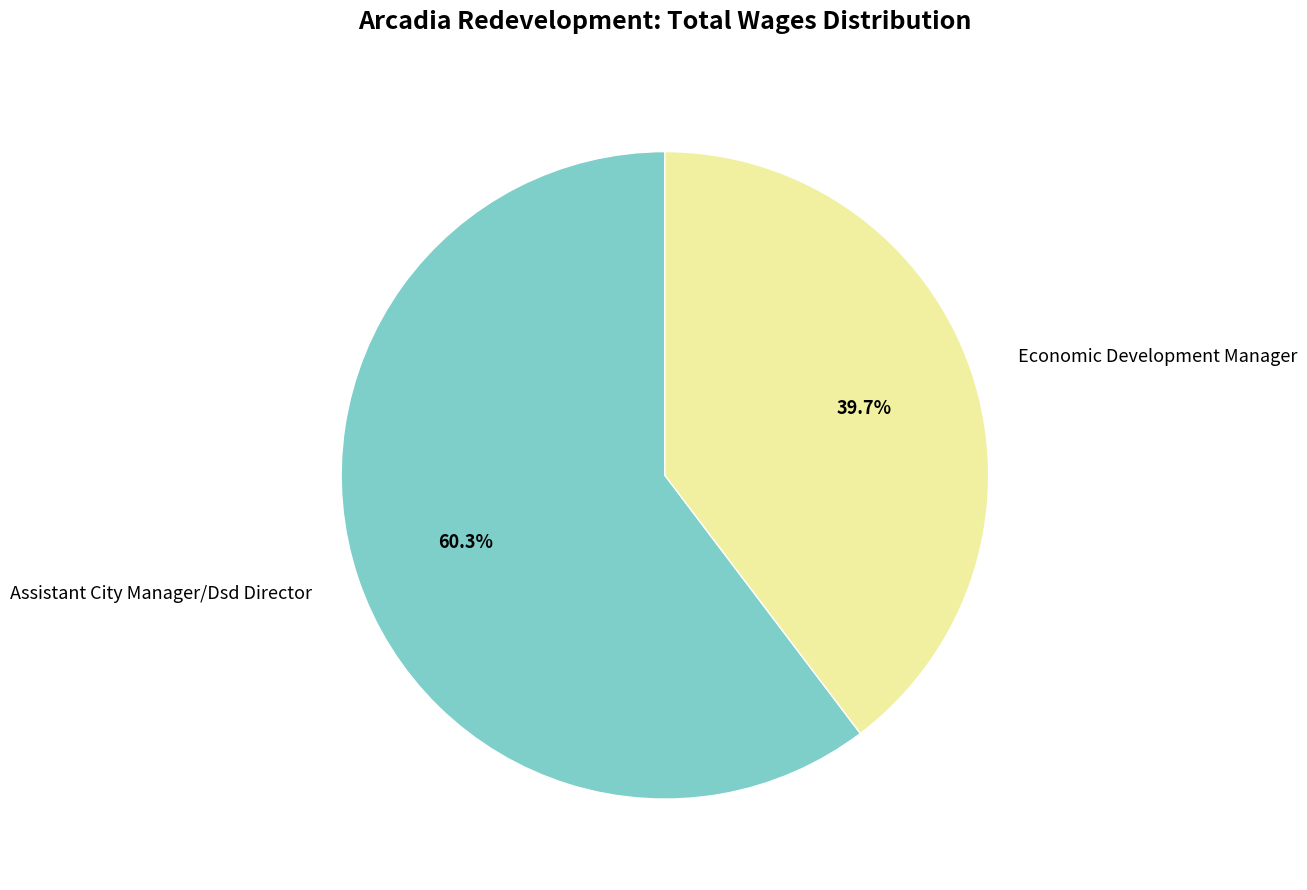

The Economic Development Manager slice represents 54% of the pie. True or false?

False